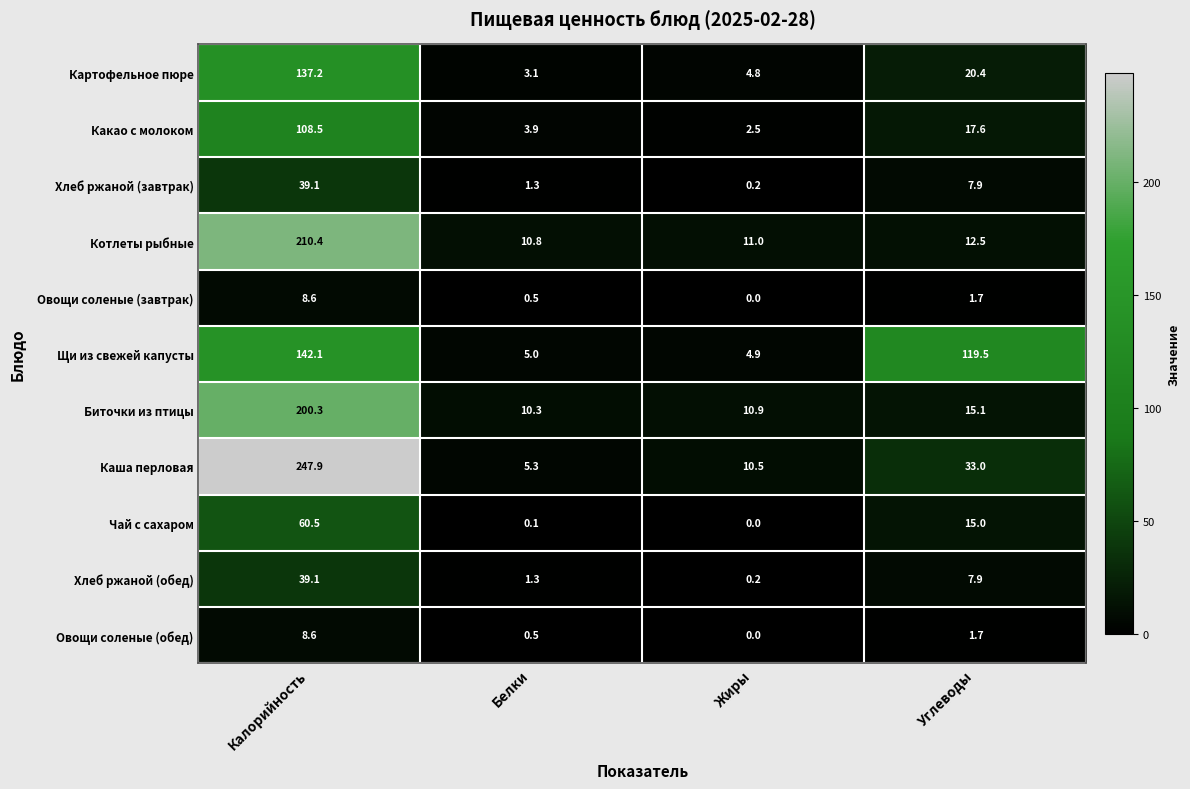

What is the spread (max minus min) of values at Белки?

10.7